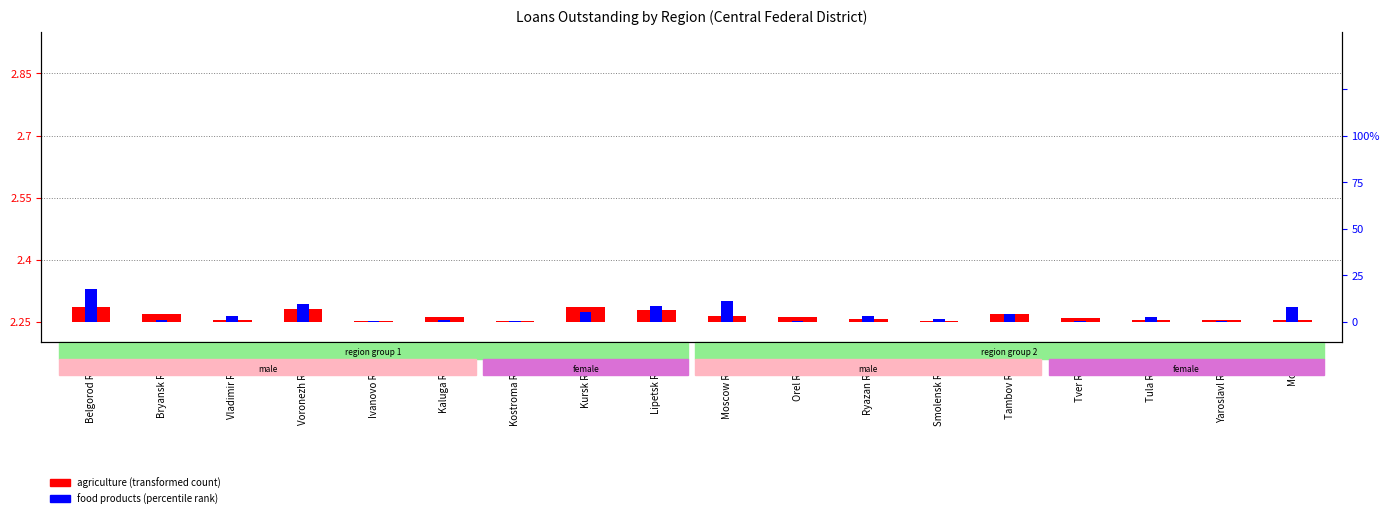

Where is agriculture (transformed count) nearest to the value 0?

Ivanovo Region